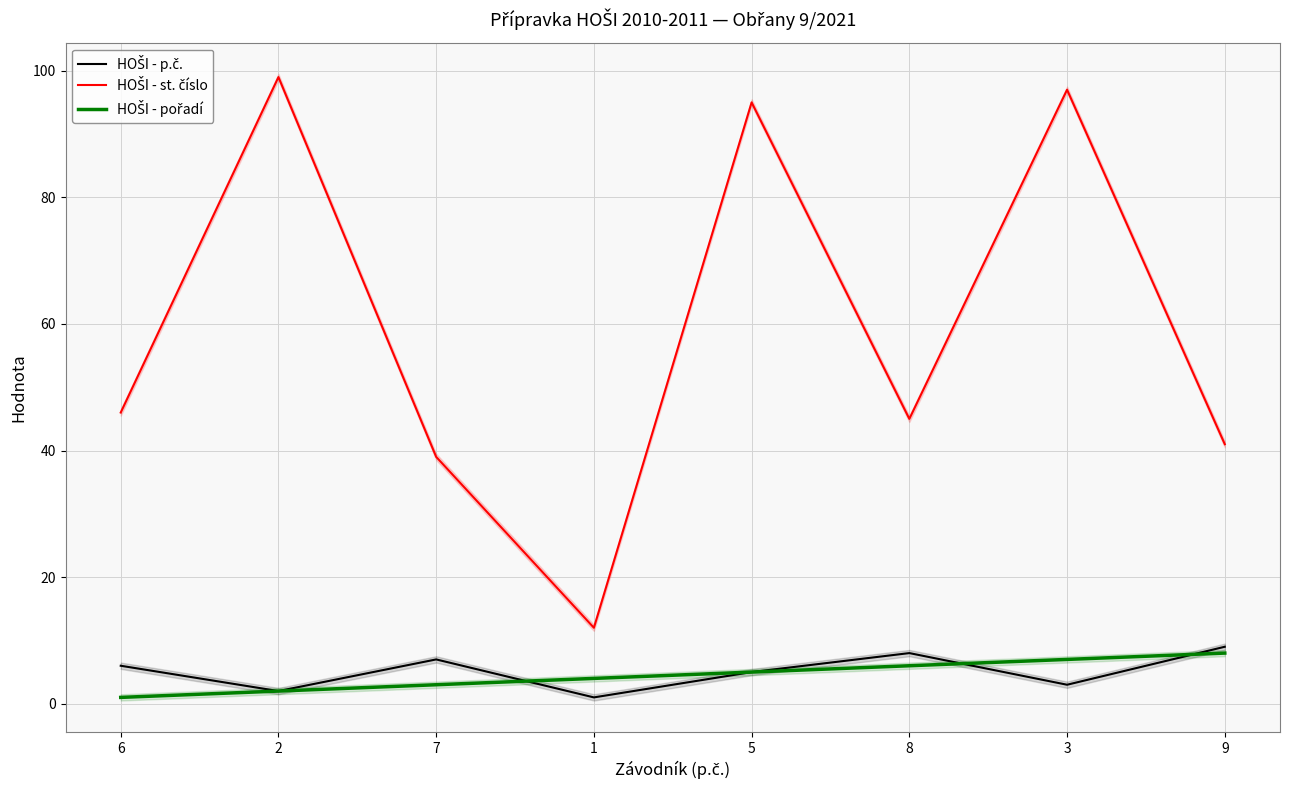

What is the difference between the HOŠI - pořadí values at 9 and 6?

7